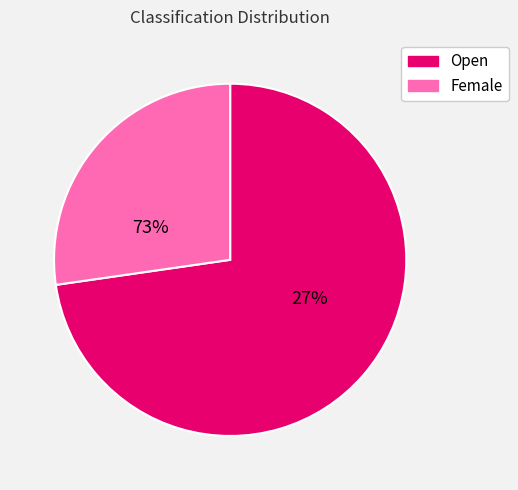

Is Open the majority of the pie?

Yes